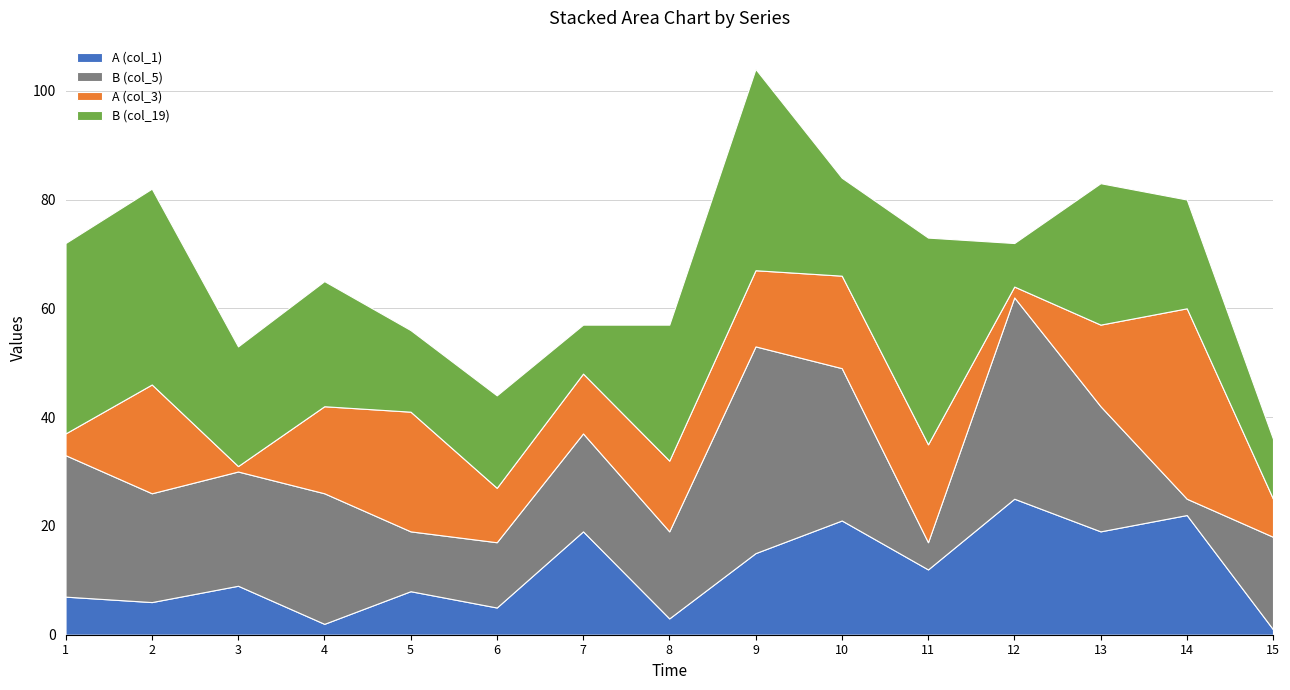

Reading left to right, transcribe all the data shown in this chart.

A (col_1): 7	6	9	2	8	5	19	3	15	21	12	25	19	22	1
B (col_5): 26	20	21	24	11	12	18	16	38	28	5	37	23	3	17
A (col_3): 4	20	1	16	22	10	11	13	14	17	18	2	15	35	7
B (col_19): 35	36	22	23	15	17	9	25	37	18	38	8	26	20	11